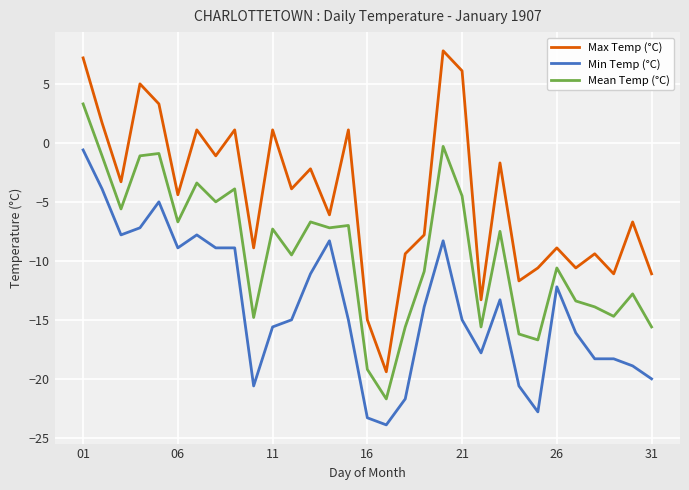

What is the greatest value displayed?

7.8